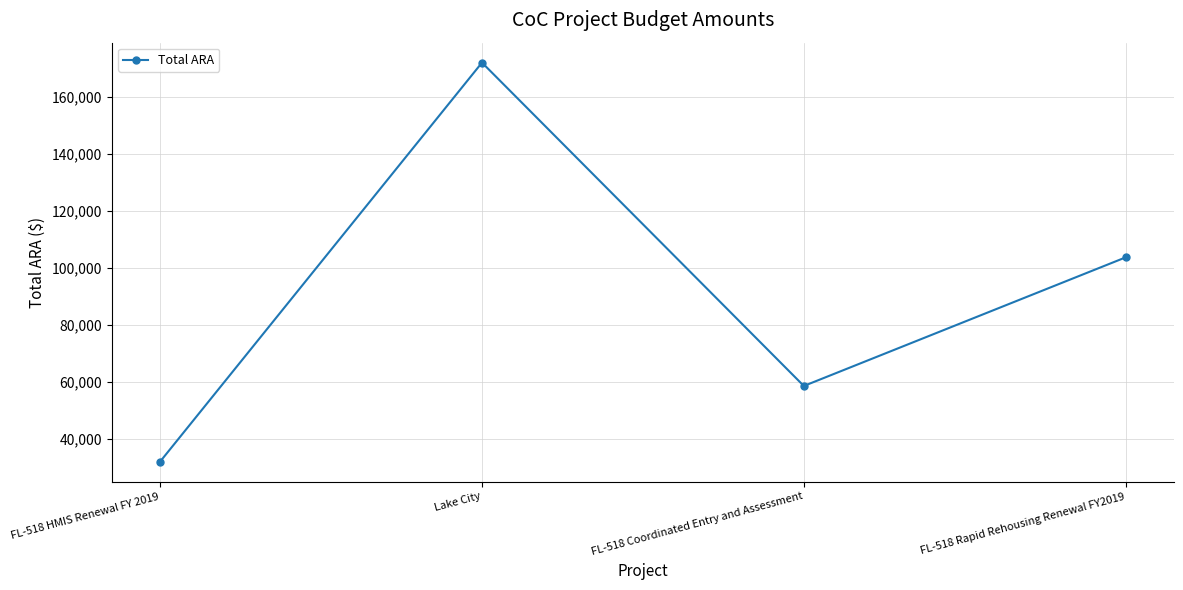

Is it true that the value at Lake City is 58052?

False